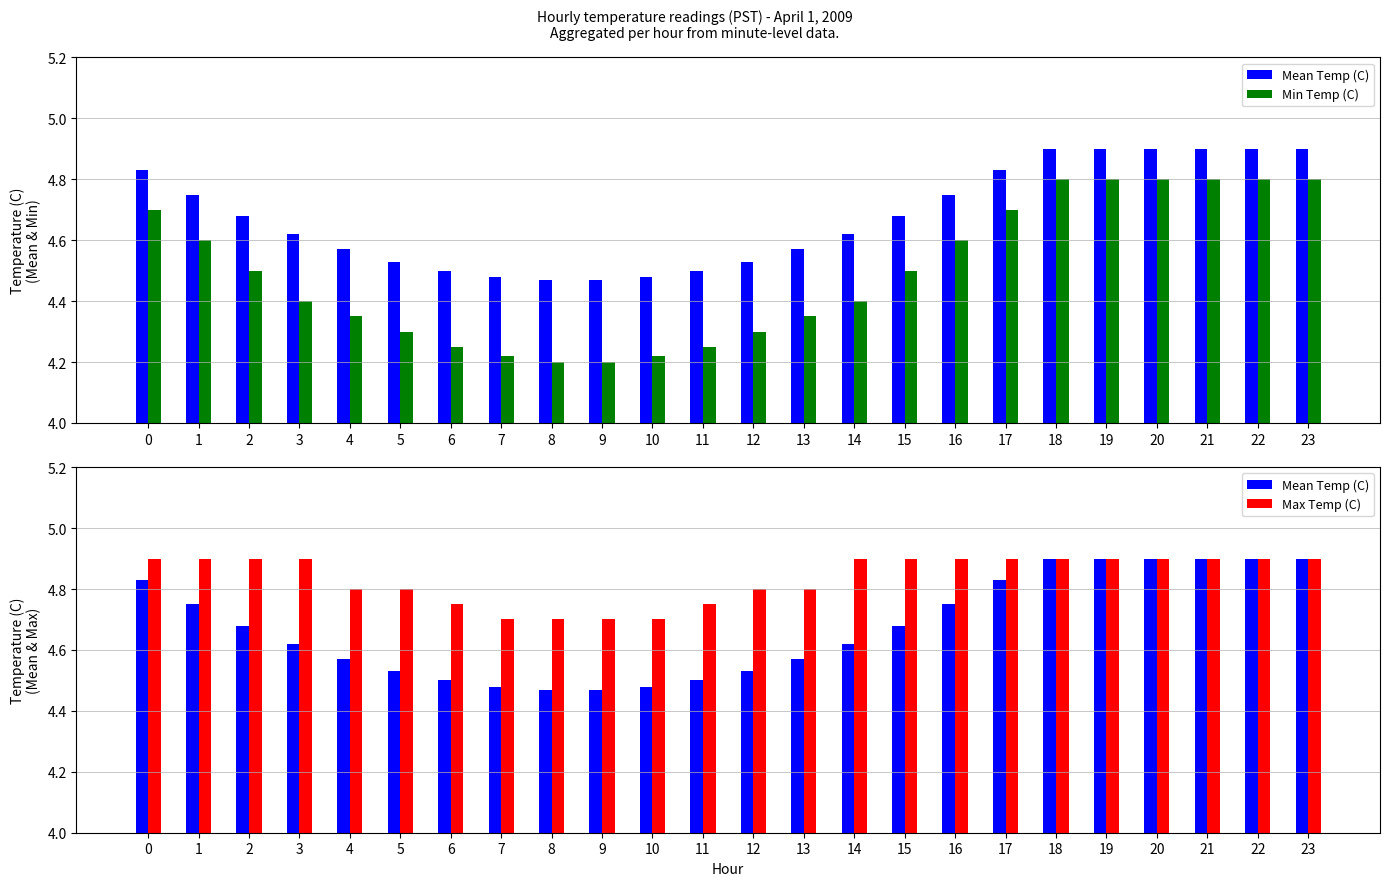

Which series has the largest total across all categories?

Max Temp (C)